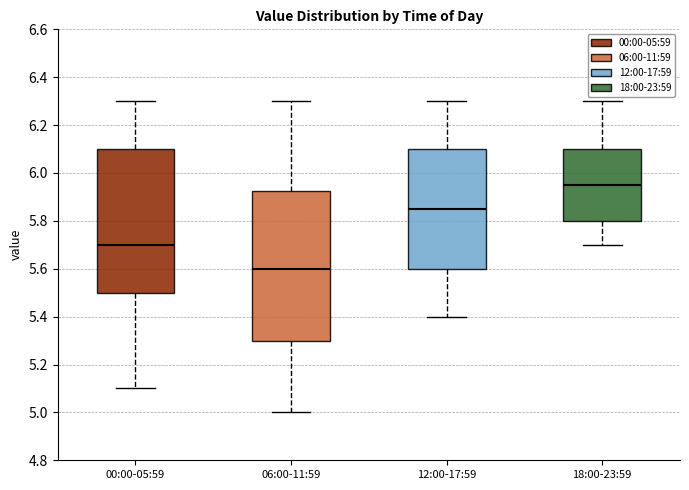

Comparing the boxes themselves (not the whiskers), which one is the tallest?

06:00-11:59